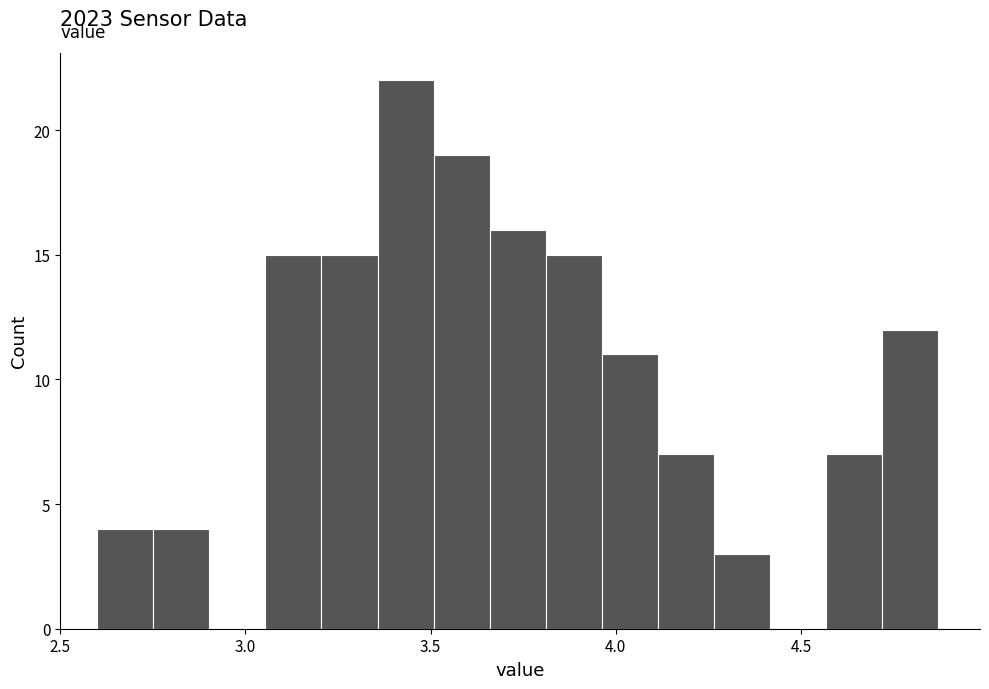

Around what value on the x-axis is the tallest bar? Give the approximate position of its centre, as read against the axis.

3.45